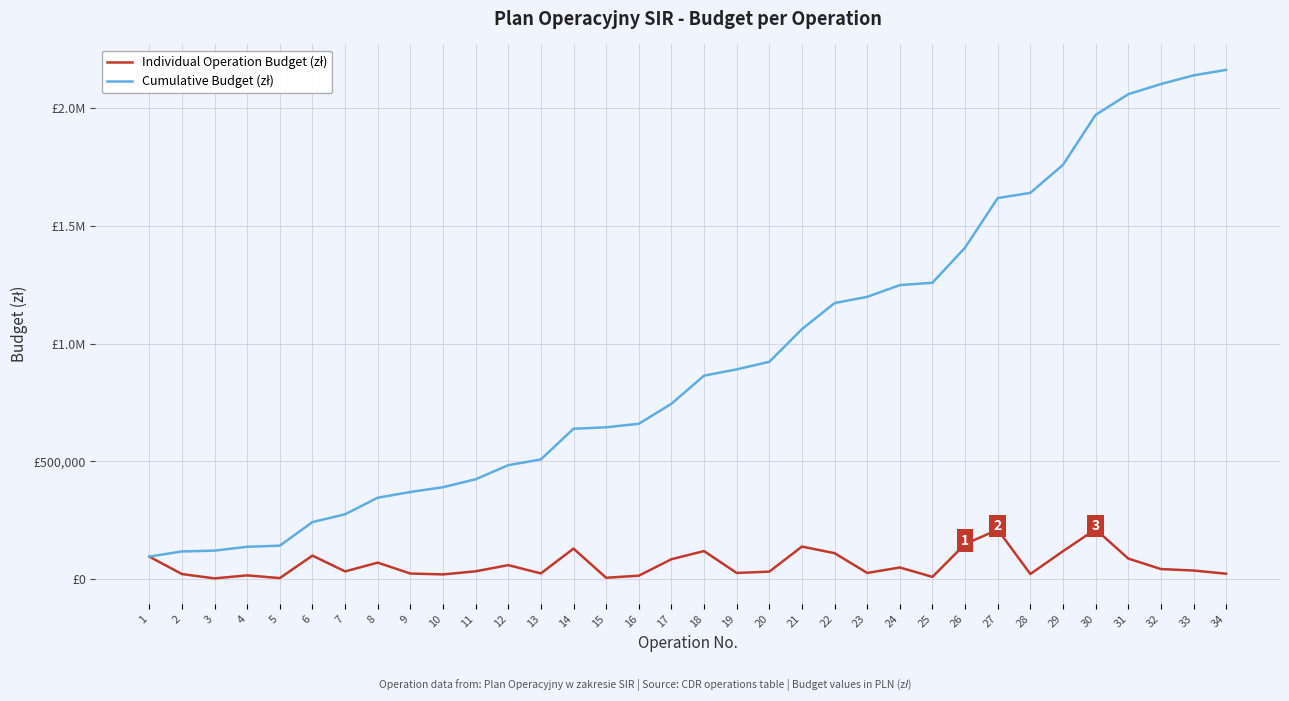

Does the chart have visible grid lines?

Yes